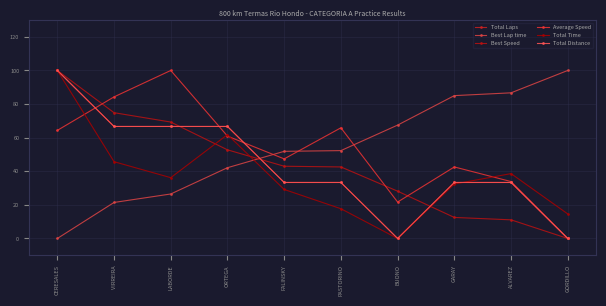

Which label corresponds to the smallest value in the chart?

BUONO